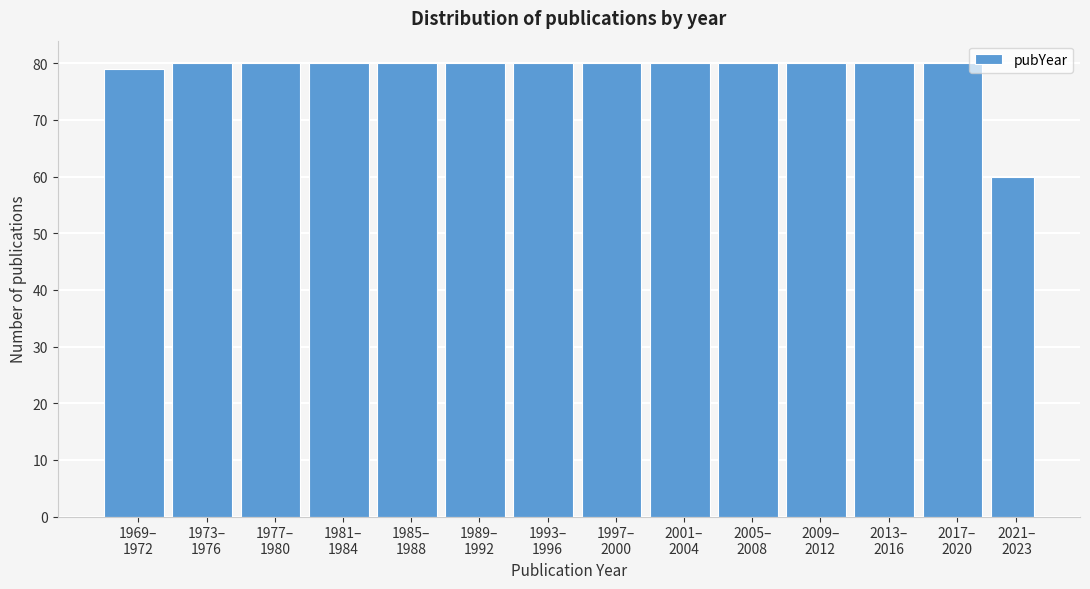

Reading left to right, list all the values displayed in this chart.

79	80	80	80	80	80	80	80	80	80	80	80	80	60